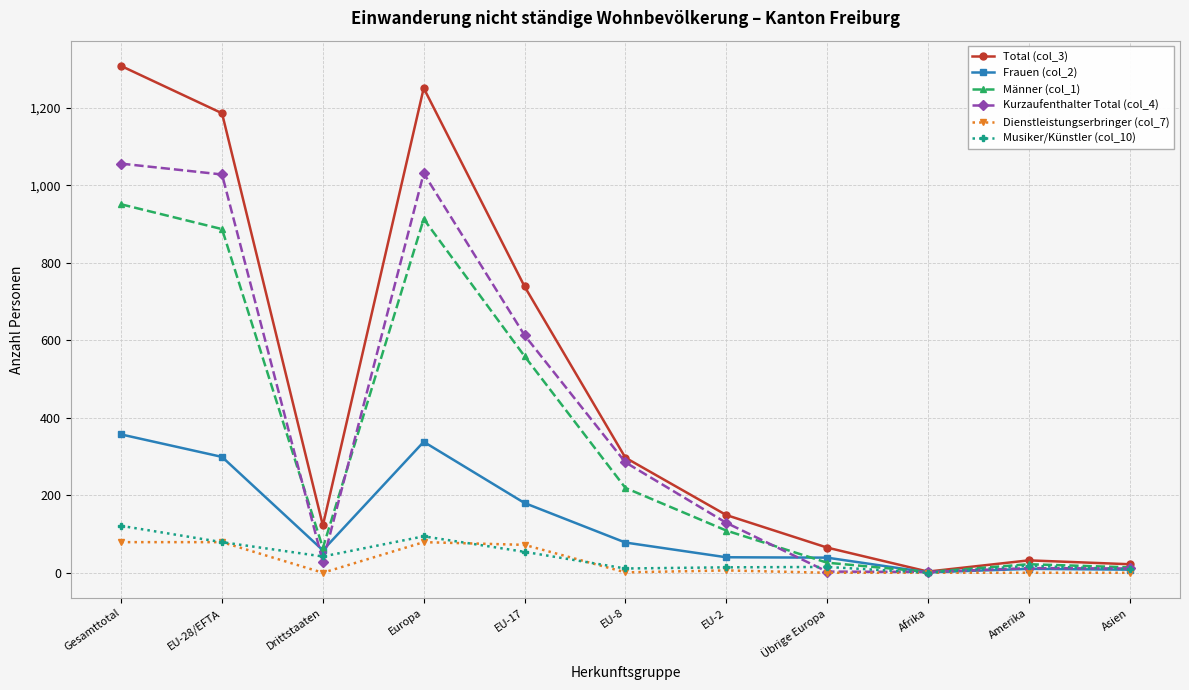

How many data points does each series have?

11